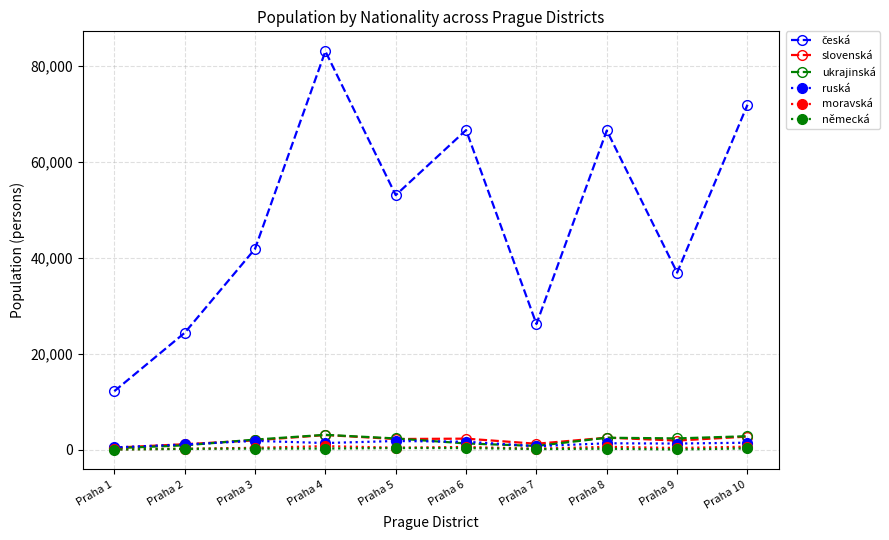

At which category is the sum across all series the highest?

Praha 4